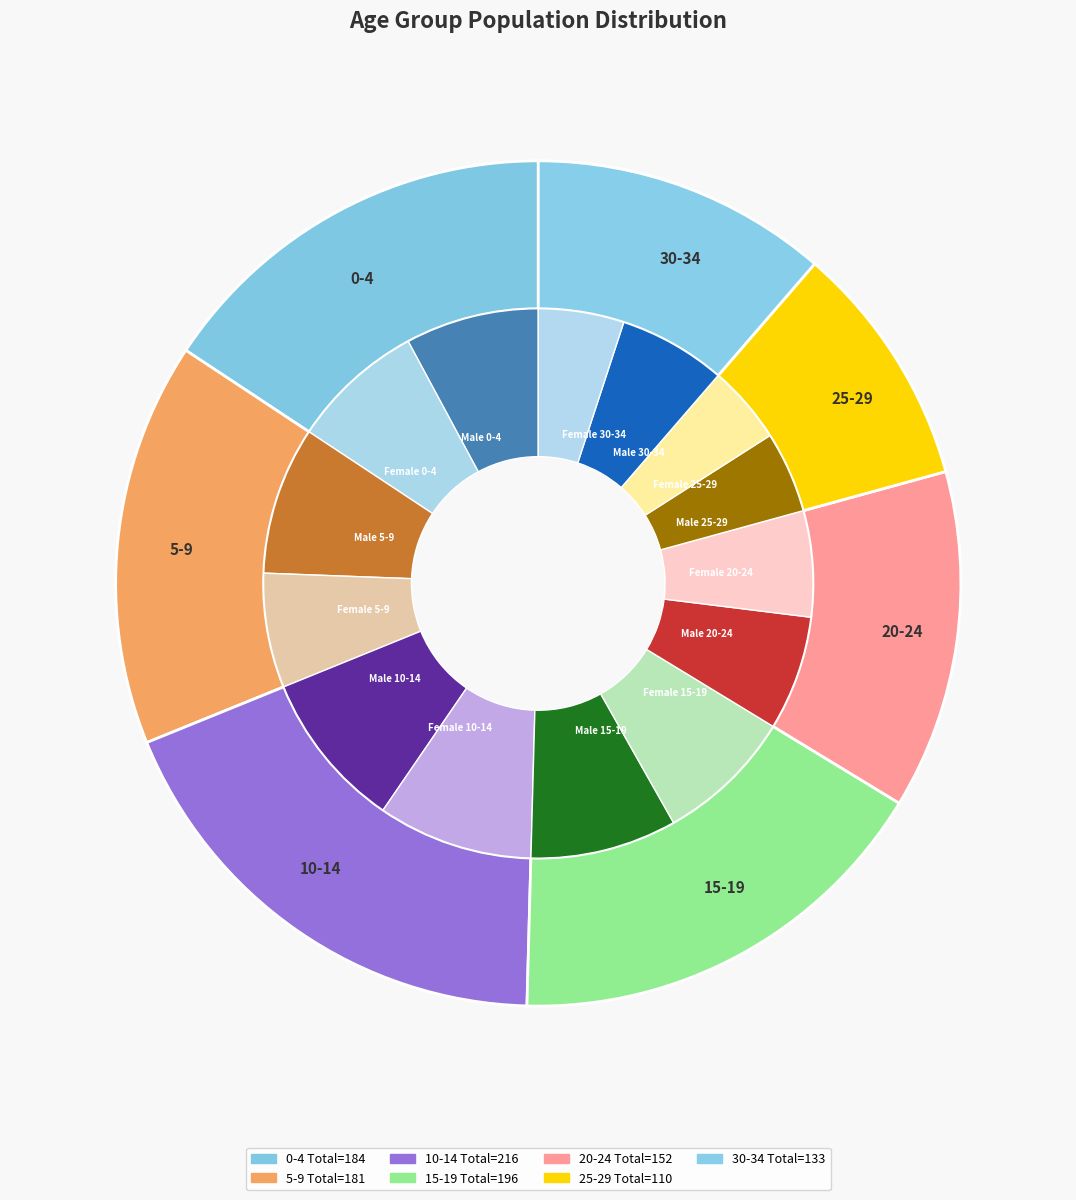

True or false: 25-29 accounts for 3% of the total.

False